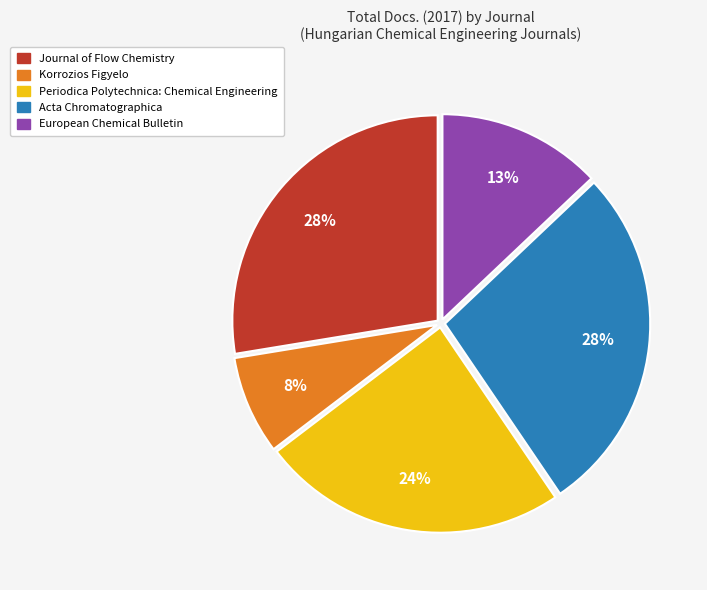

What is the smallest slice in the pie chart?

Korrozios Figyelo